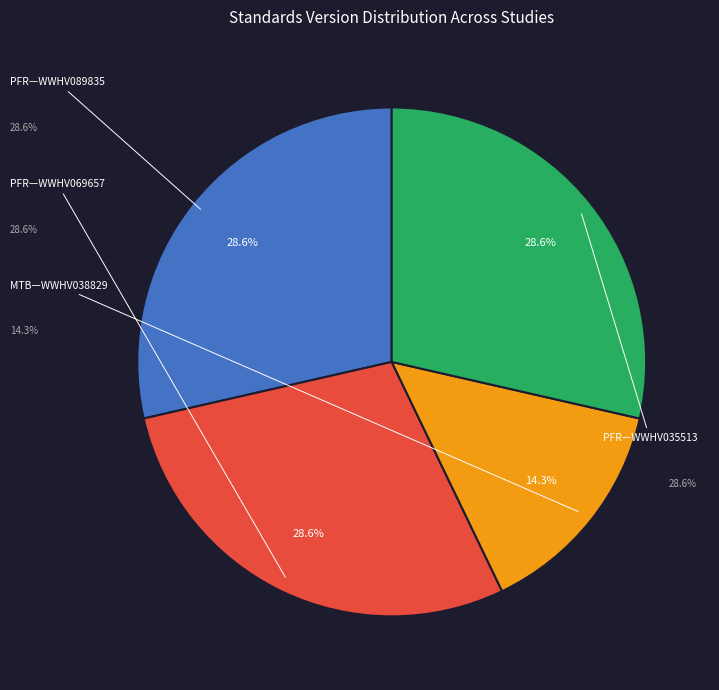

Rank the categories by value from lowest to highest.

Minding the Baby (WWHV038829), Promoting First Relationships (WWHV089835), Promoting First Relationships (WWHV069657), Promoting First Relationships (WWHV035513)